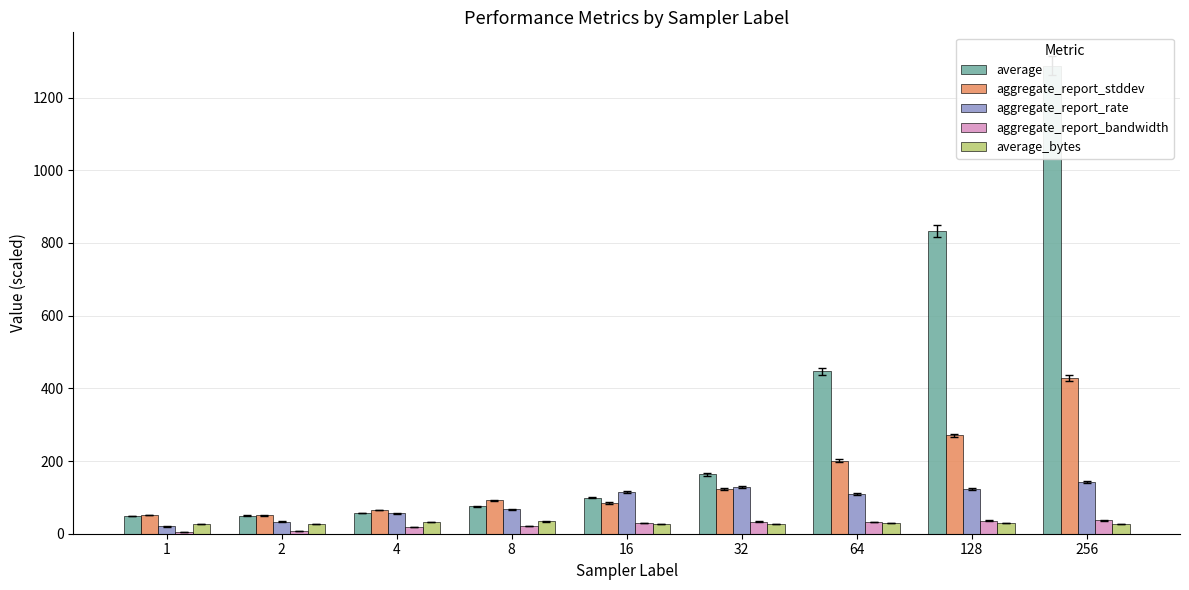

Is the value of aggregate_report_rate at 2 greater than the value of average_bytes at 8?

No